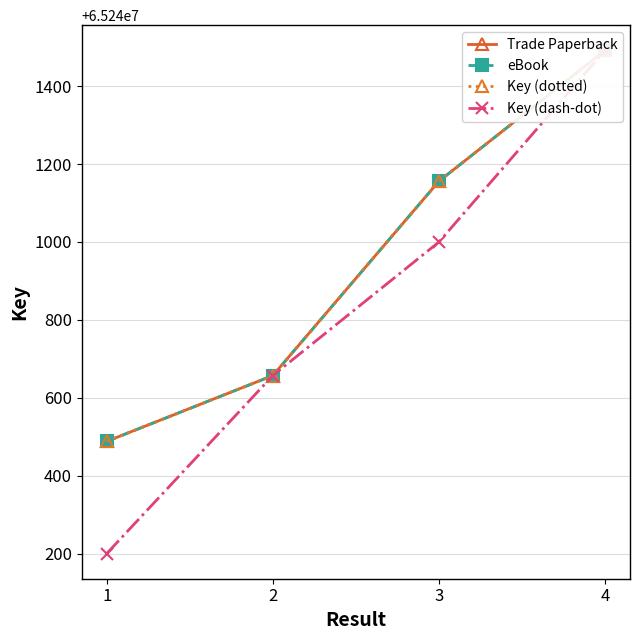

What is the highest value of the eBook series?

65241492